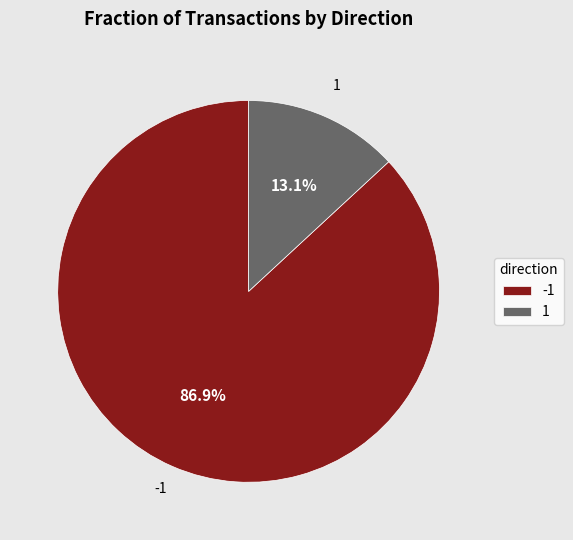

Which slice is the smallest?

1